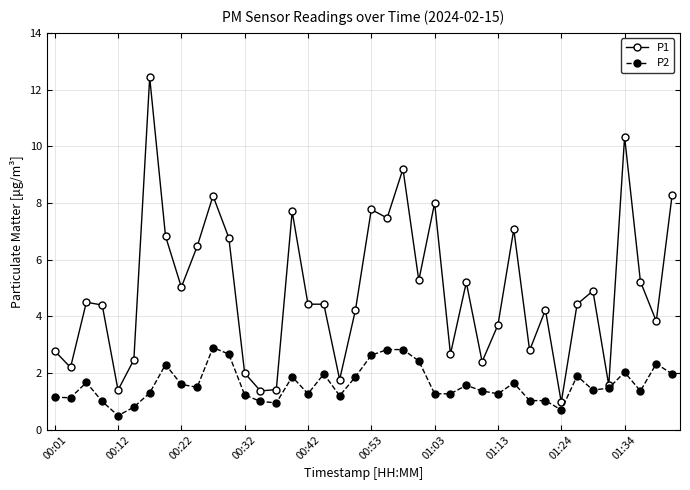

What is the lowest value of the P1 series?

1.0